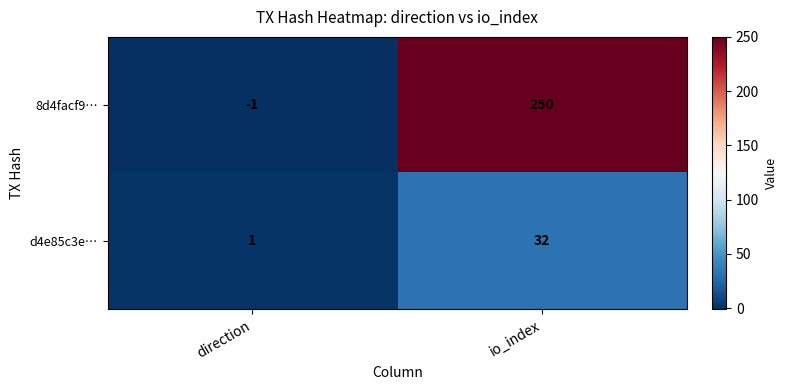

Is it true that d4e85c3e… equals 0 at direction?

False